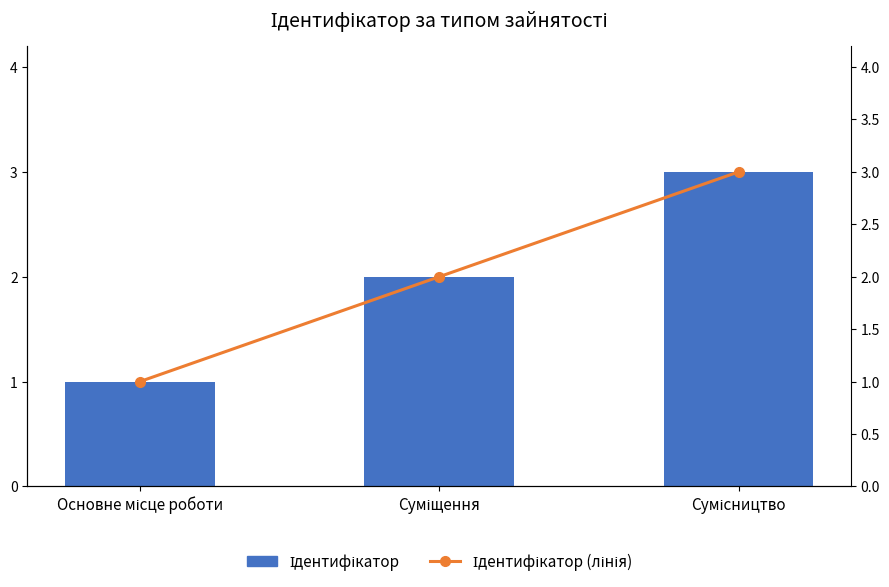

Is it true that Ідентифікатор (лінія) equals 3 at Сумісництво?

True